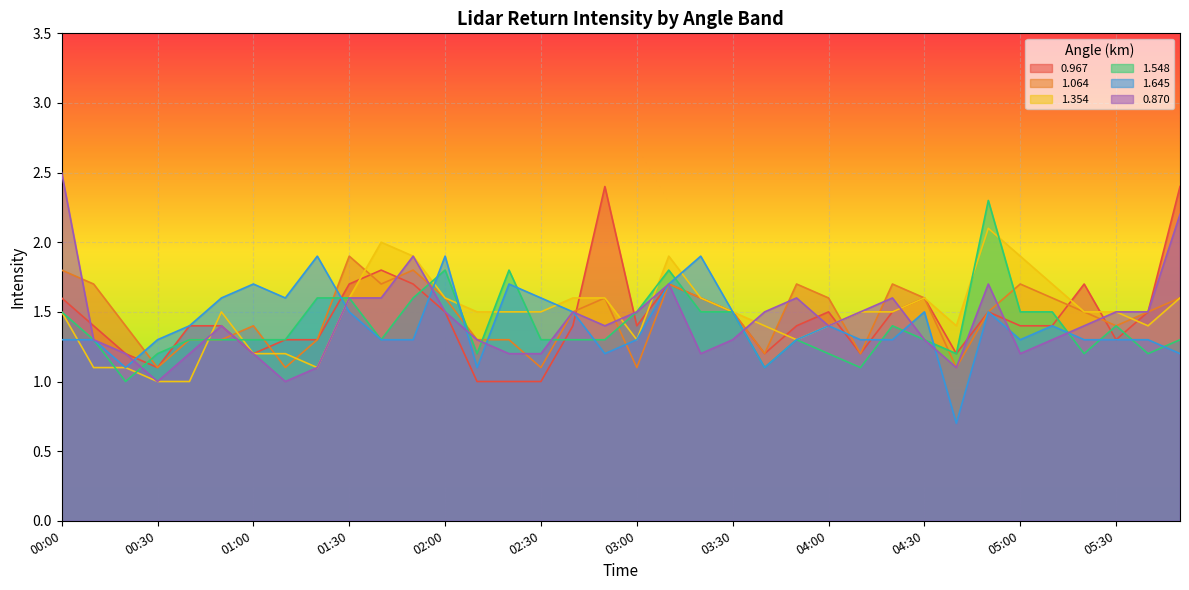

How many intersections are there between 1.064 and 0.967?

7